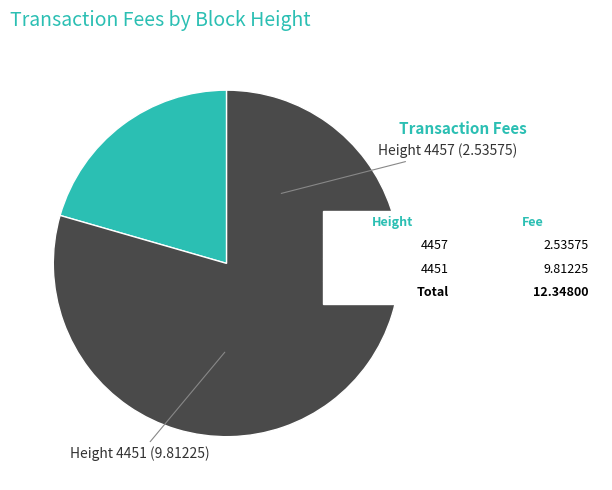

Count the number of slices in the pie.

2